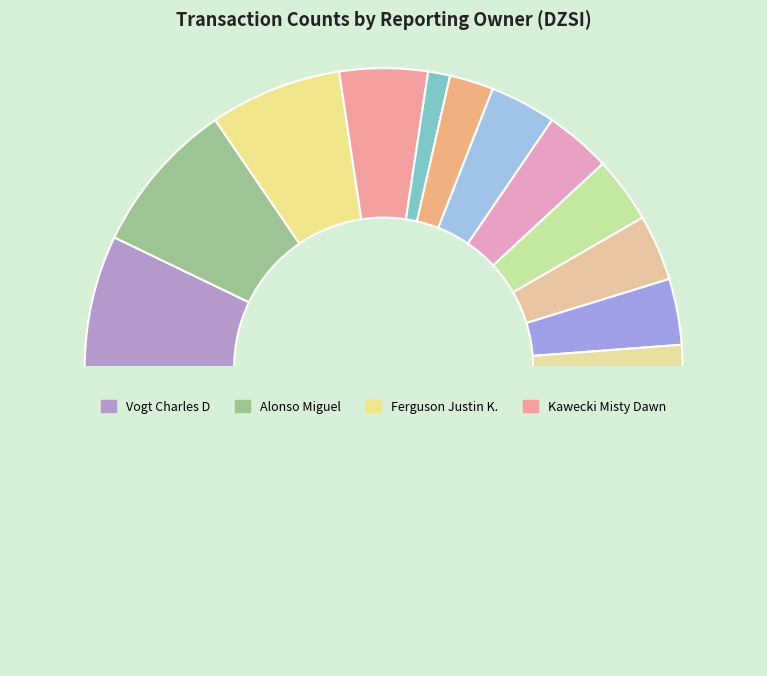

How many segments does this pie chart have?

13